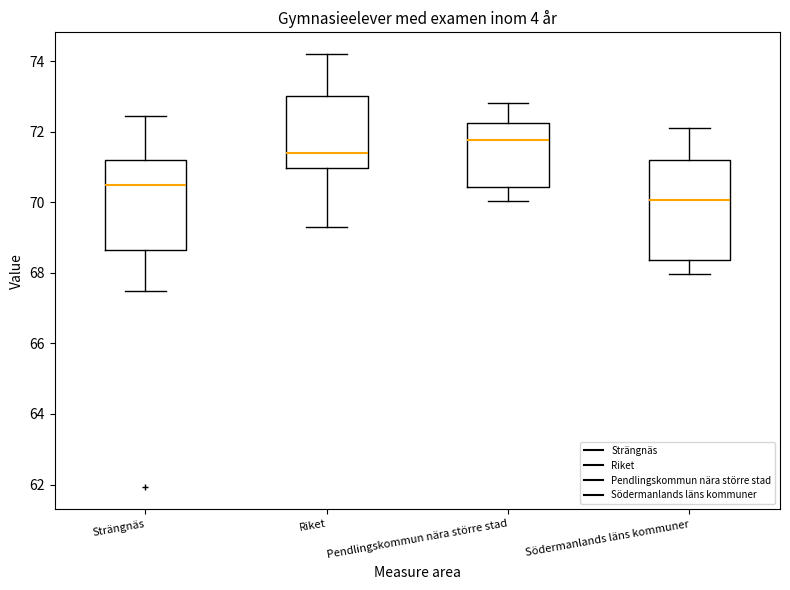

Which box's median line is the lowest?

Södermanlands läns kommuner